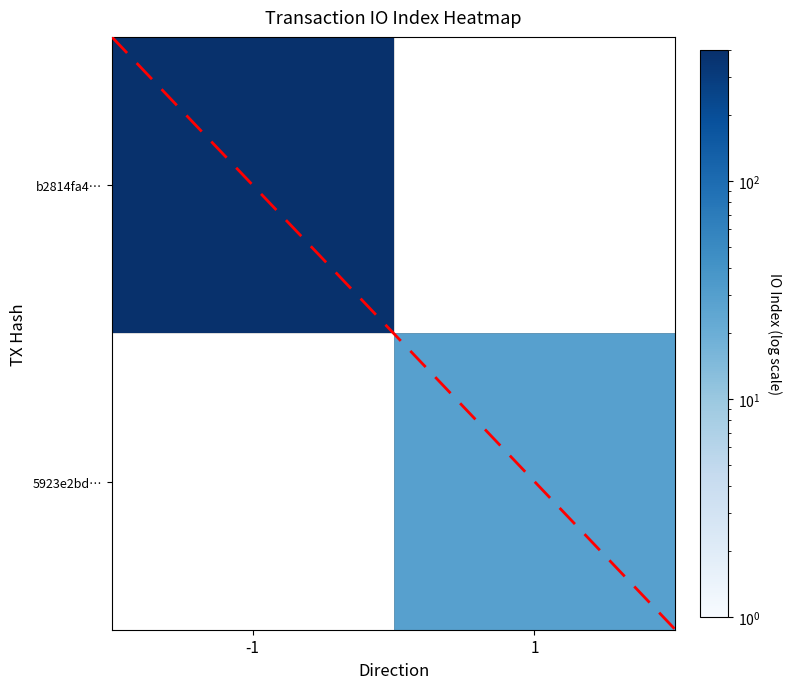

What is the maximum value shown in the chart?

384.0